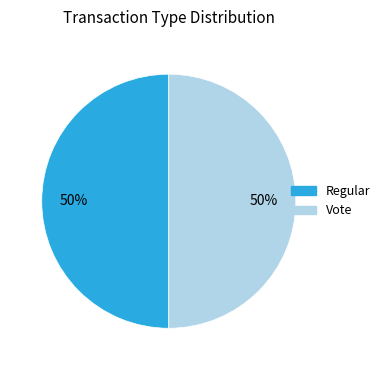

What is the ratio of the value at Regular to the value at Vote?

1.0